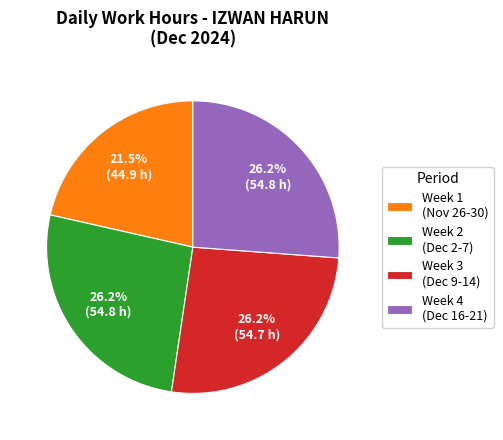

Is there a majority slice in this chart?

No